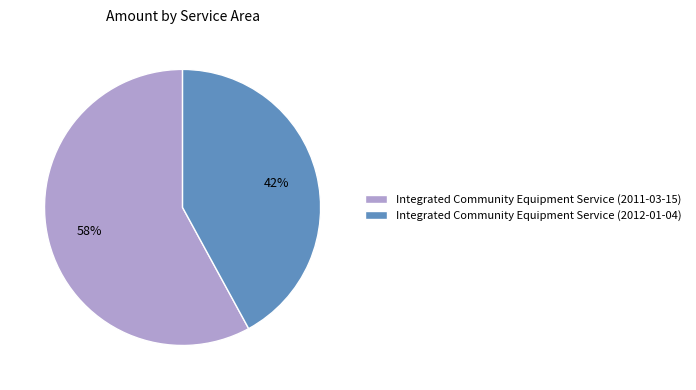

To the nearest percent, what is the difference between the Integrated Community Equipment Service (2011-03-15) and Integrated Community Equipment Service (2012-01-04) slice percentages?

16%